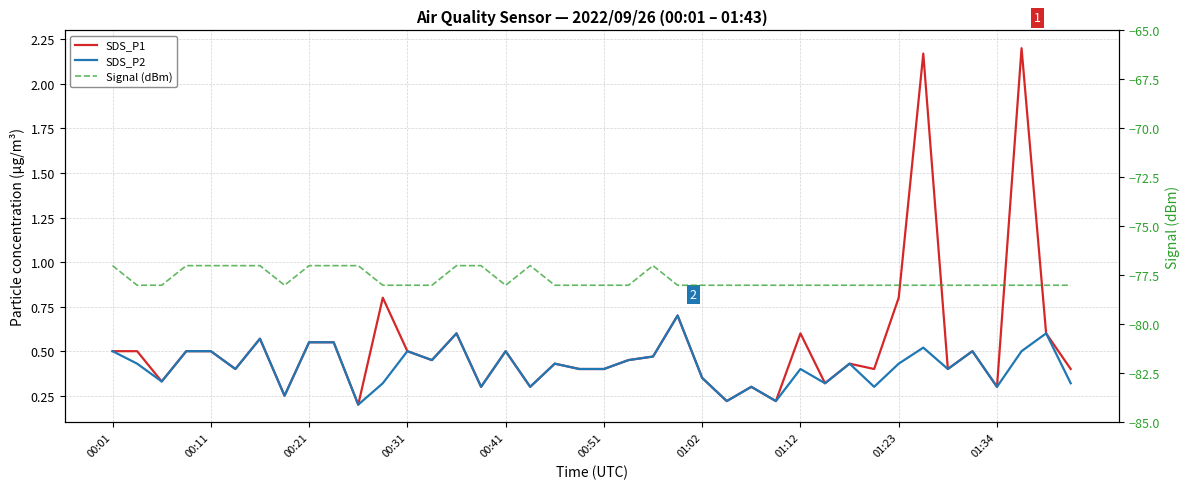

Is this an area chart (filled region under the line)?

No